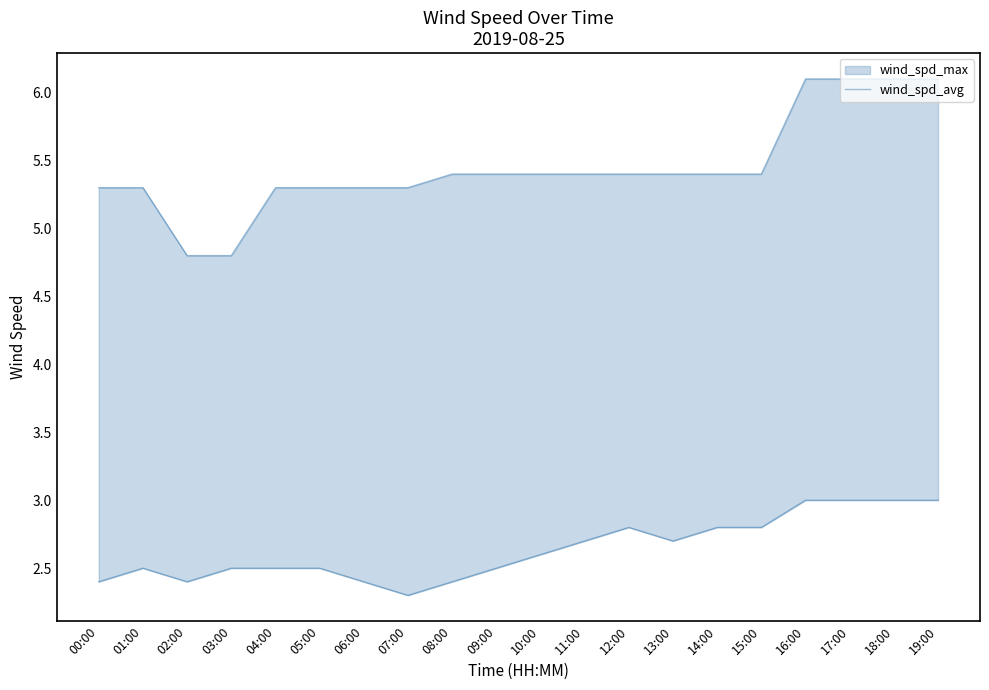

Which label corresponds to the largest value in the chart?

16:00